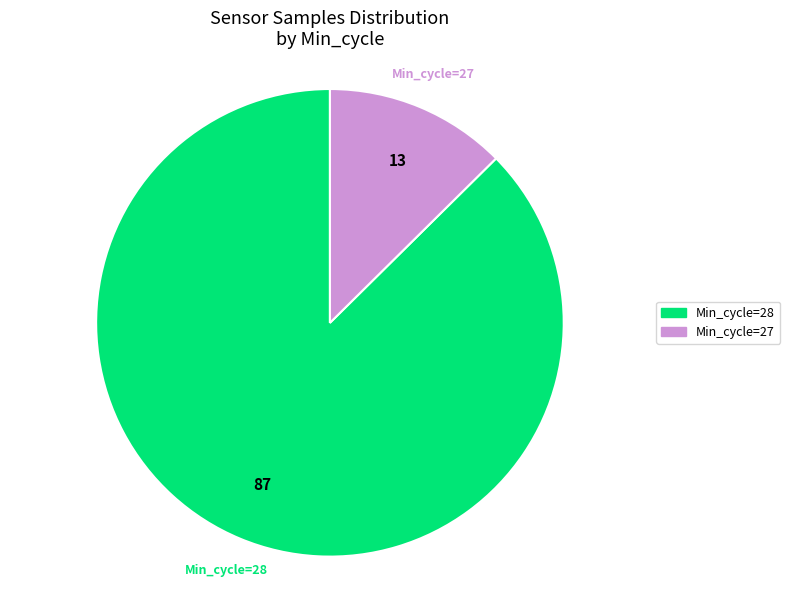

Is there any slice that represents more than half of the pie?

Yes